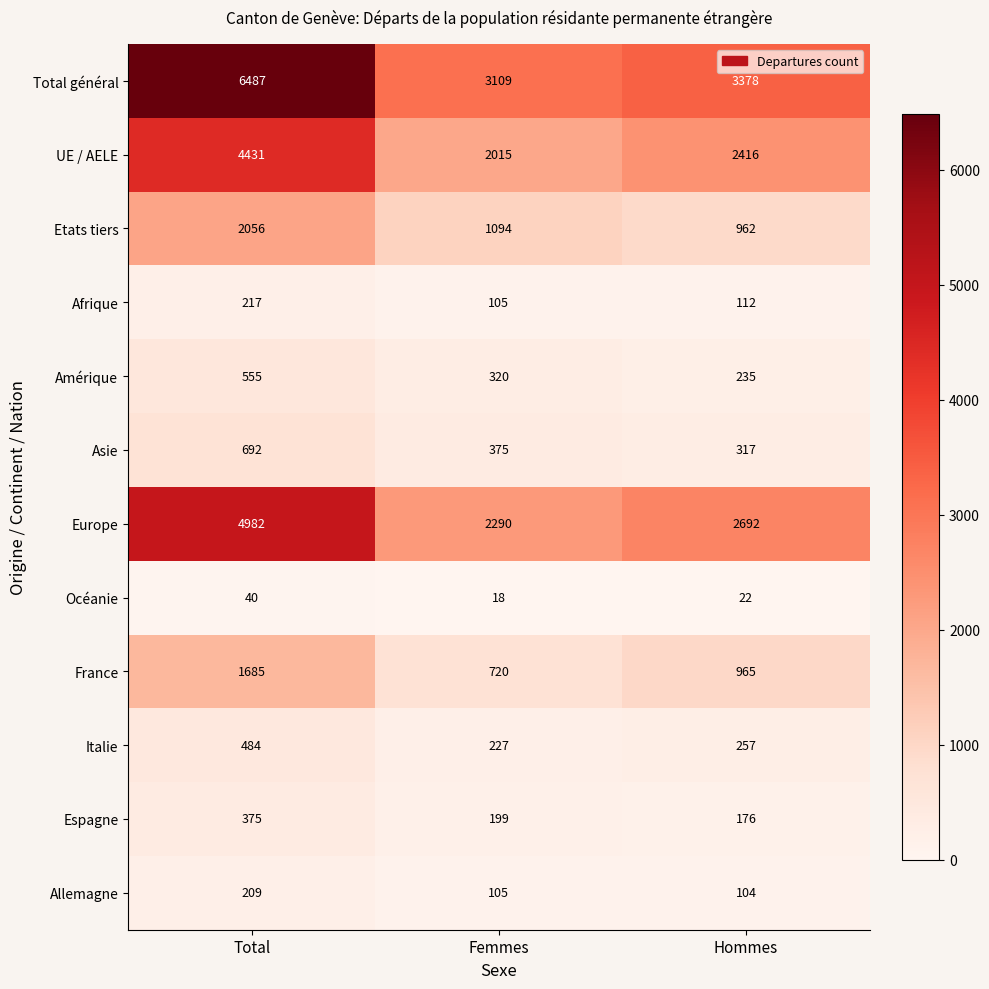

What is the sum of the France values at Total and Femmes?

2405